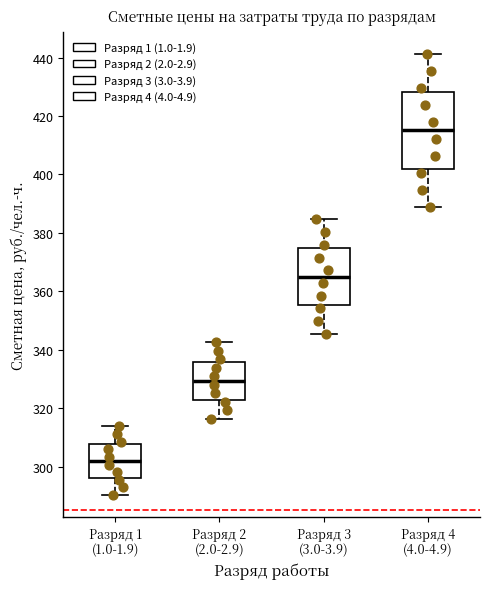

Reading left to right, transcribe this box plot: for each box, give where its median line is, the range the box spans, and where its two whiskers end, as read against the y-axis. The values are not printed on the chart, so give them approximately, as read against the axis.

Разряд 1 (1.0-1.9): median 302, box 296 to 308, whiskers 290 to 314
Разряд 2 (2.0-2.9): median 330, box 322 to 336, whiskers 316 to 342
Разряд 3 (3.0-3.9): median 364, box 356 to 374, whiskers 346 to 384
Разряд 4 (4.0-4.9): median 416, box 402 to 428, whiskers 388 to 442